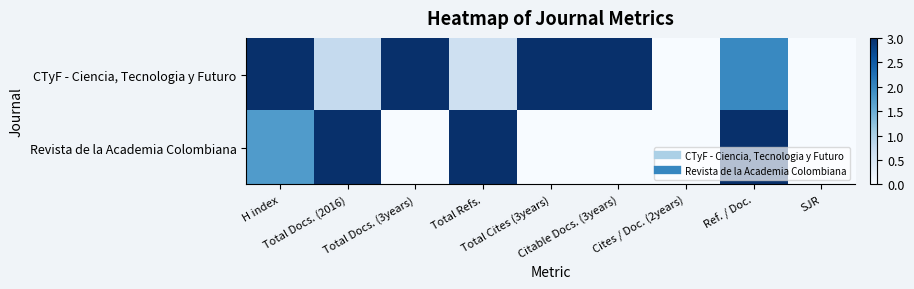

Which series changed the most between Total Cites (3years) and Cites / Doc. (2years)?

CTyF - Ciencia, Tecnologia y Futuro